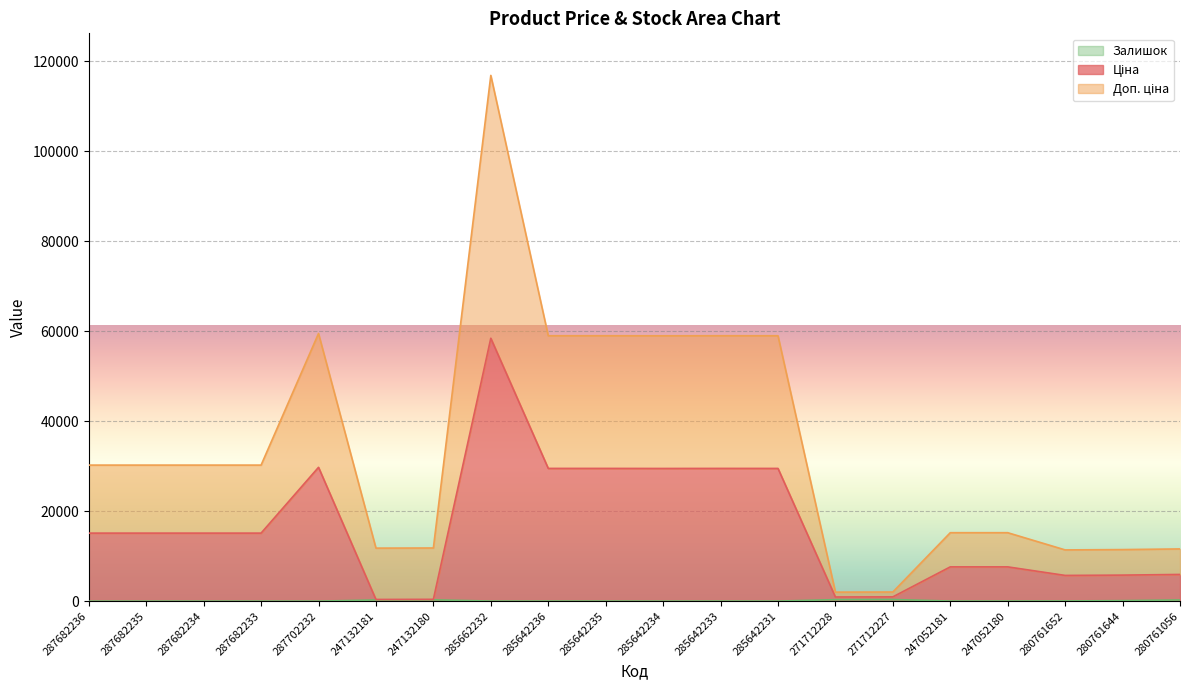

What is the label of the 8th point from the left?

285662232